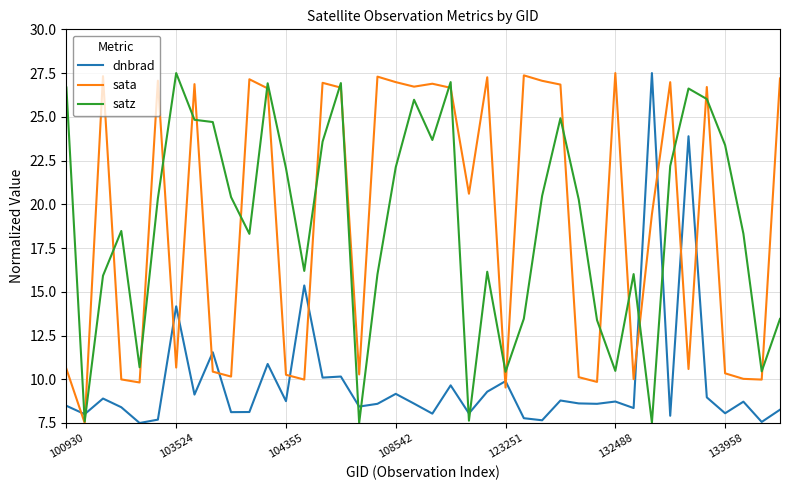

After their last crossing, which series has the higher values: sata or dnbrad?

sata